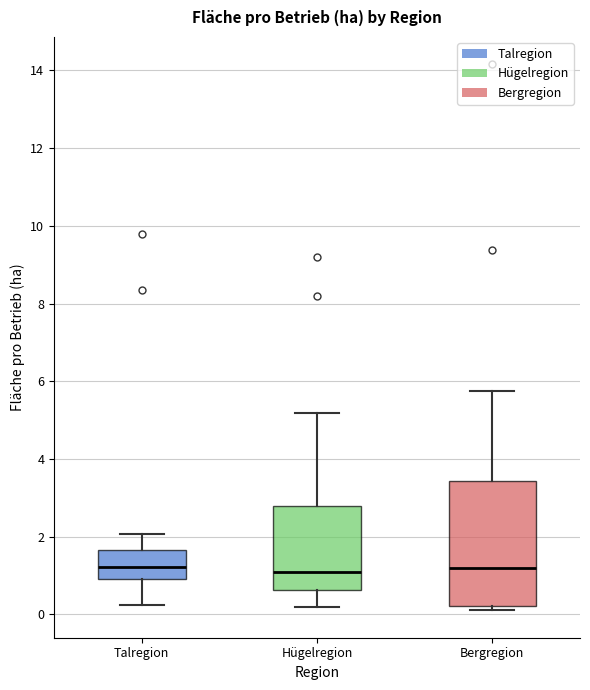

Reading left to right, transcribe this box plot: for each box, give where its median line is, the range the box spans, and where its two whiskers end, as read against the y-axis. The values are not printed on the chart, so give them approximately, as read against the axis.

Talregion: median 1.2, box 1.0 to 1.6, whiskers 0.2 to 2.0
Hügelregion: median 1.2, box 0.6 to 2.8, whiskers 0.2 to 5.2
Bergregion: median 1.2, box 0.2 to 3.4, whiskers 0.2 (just below the box's lower edge) to 5.8